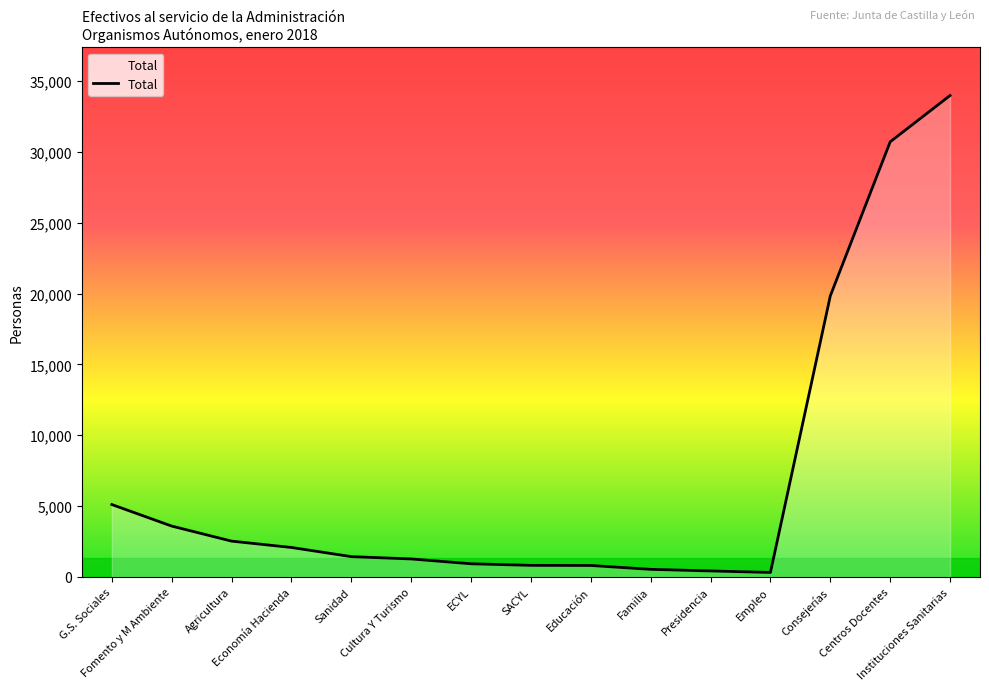

Where is the data nearest to the value 17145?

Consejerías